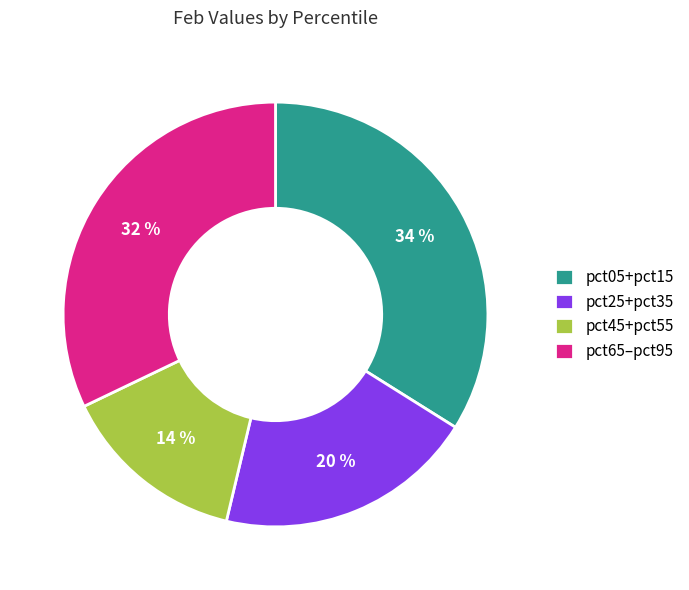

How many segments does this pie chart have?

4